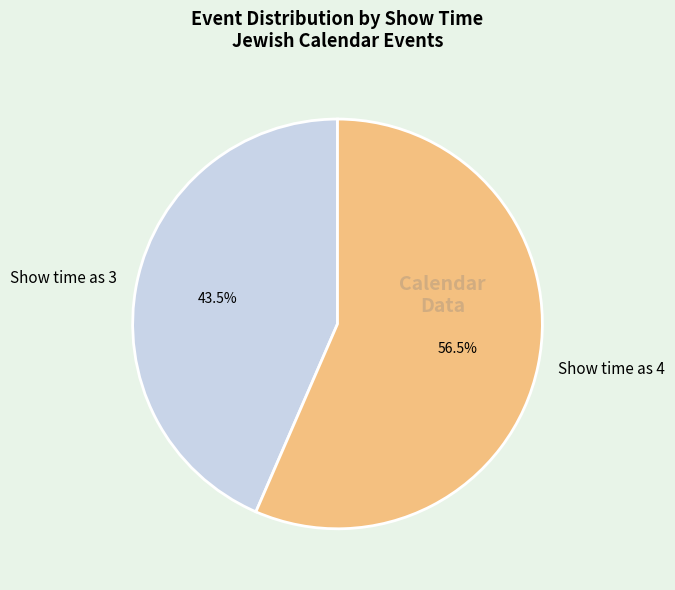

Is there a majority slice in this chart?

Yes